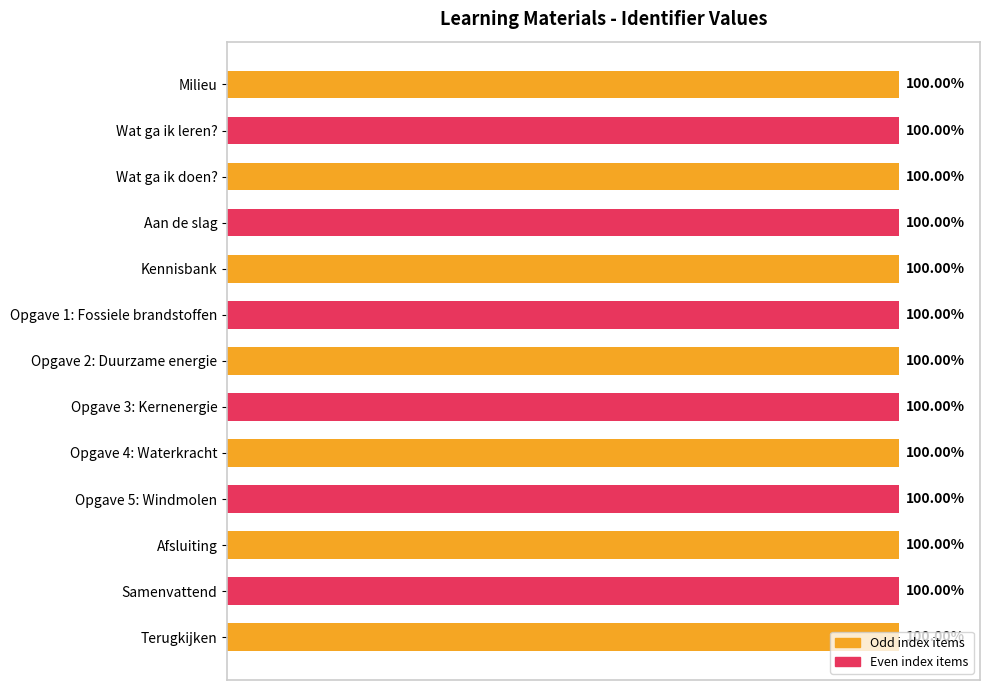

Are the bars horizontal?

Yes